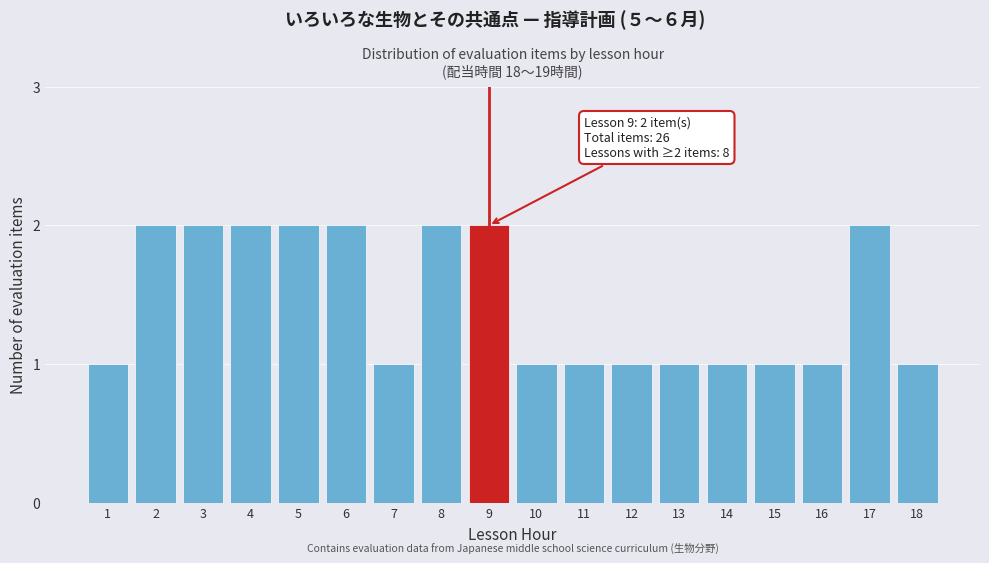

Reading left to right, what are all the values shown in this chart?

1	2	2	2	2	2	1	2	2	1	1	1	1	1	1	1	2	1